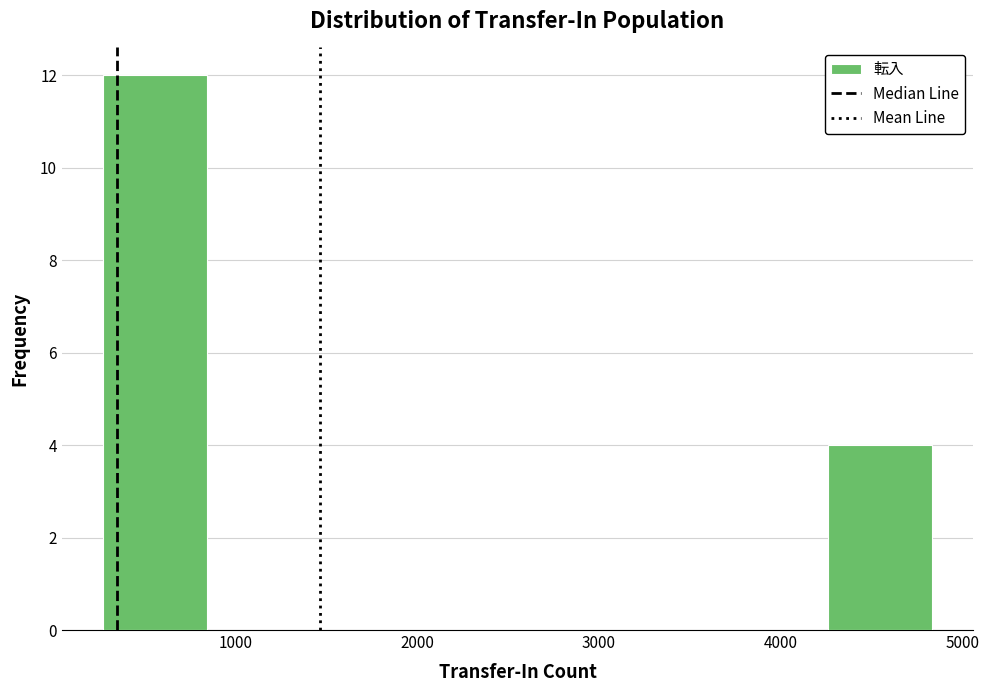

Which range on the x-axis has the tallest bar?

300 to 800